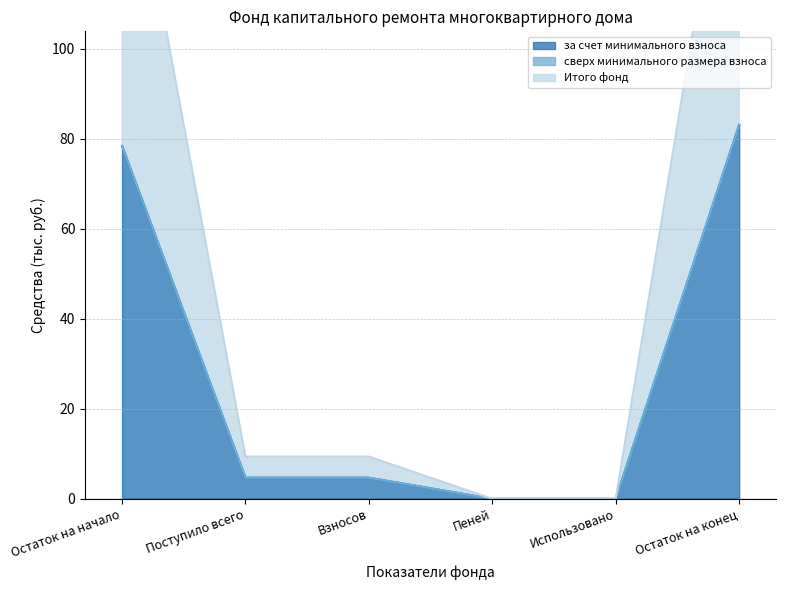

The за счет минимального взноса series shows 126.1 at Остаток на конец. True or false?

False